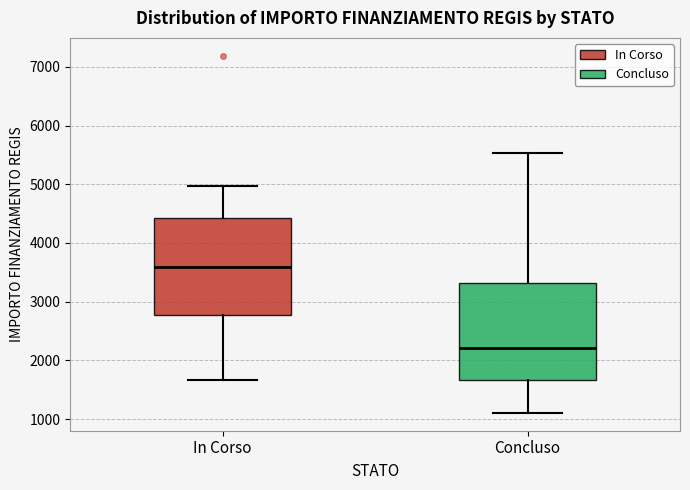

Reading left to right, read every box against the y-axis: the position of its median line, the range the box covers, and the ends of its whiskers. The values are not printed on the chart, so give them approximately, as read against the axis.

In Corso: median 3600, box 2800 to 4400, whiskers 1700 to 5000
Concluso: median 2200, box 1700 to 3300, whiskers 1100 to 5500